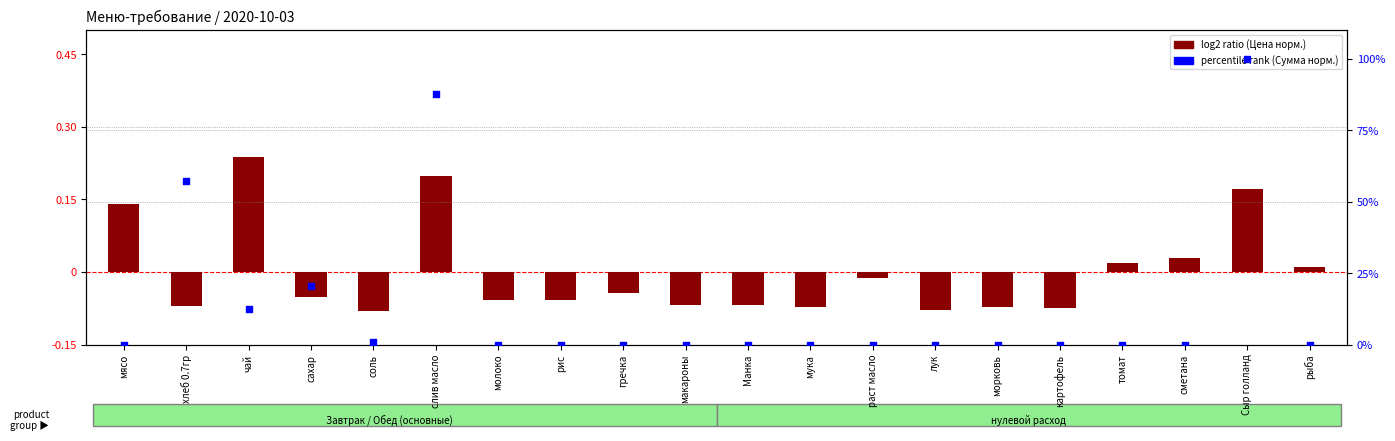

Which series has the widest spread of Y values?

percentile rank (Сумма норм.)